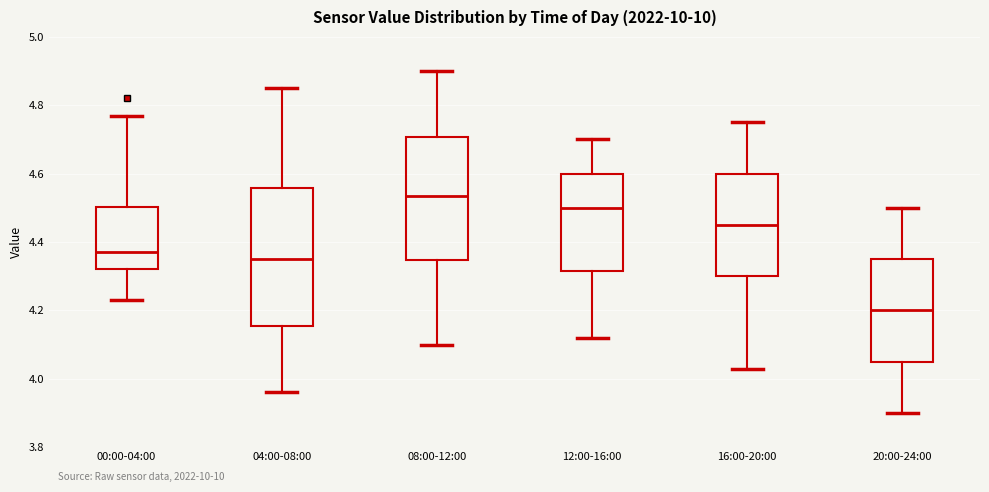

Reading left to right, transcribe this box plot: for each box, give where its median line is, the range the box spans, and where its two whiskers end, as read against the y-axis. The values are not printed on the chart, so give them approximately, as read against the axis.

00:00-04:00: median 4.38, box 4.32 to 4.50, whiskers 4.24 to 4.78
04:00-08:00: median 4.36, box 4.16 to 4.56, whiskers 3.96 to 4.86
08:00-12:00: median 4.54, box 4.34 to 4.70, whiskers 4.10 to 4.90
12:00-16:00: median 4.50, box 4.32 to 4.60, whiskers 4.12 to 4.70
16:00-20:00: median 4.46, box 4.30 to 4.60, whiskers 4.04 to 4.76
20:00-24:00: median 4.20, box 4.06 to 4.36, whiskers 3.90 to 4.50